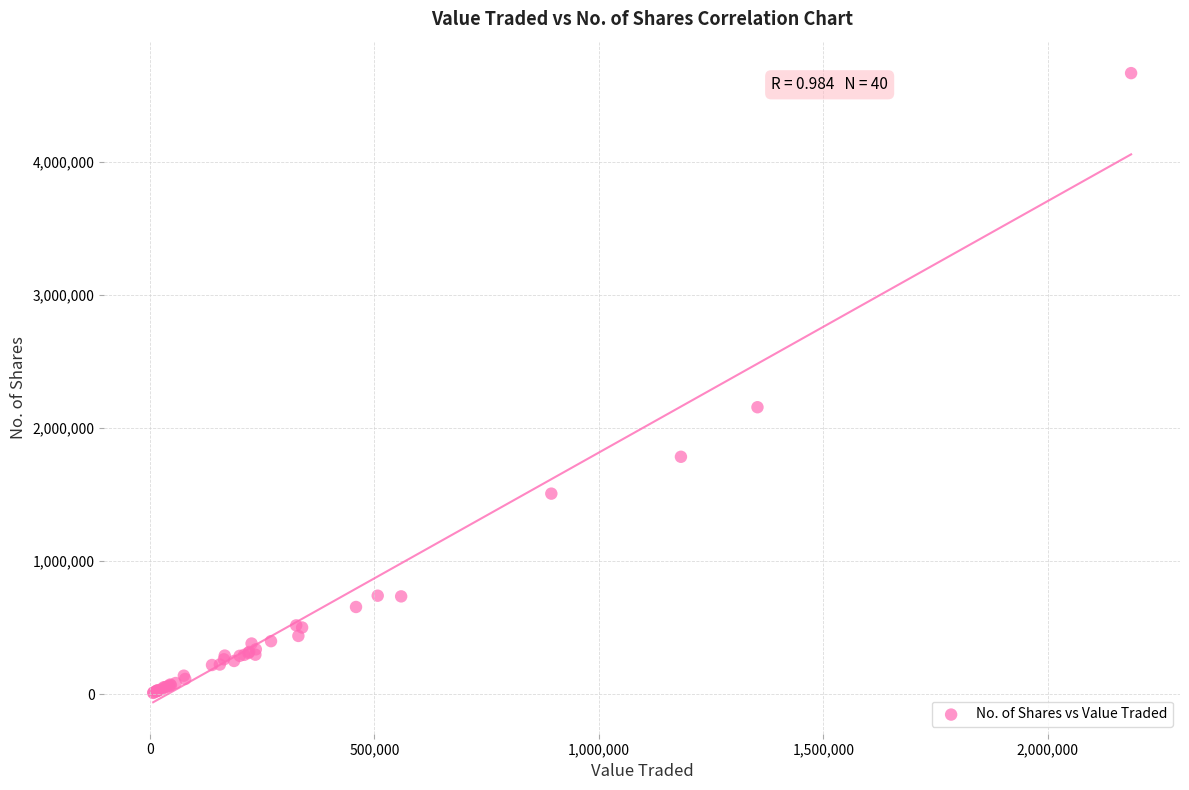

What Y value in the scatter plot is closest to 2338666?

2156794